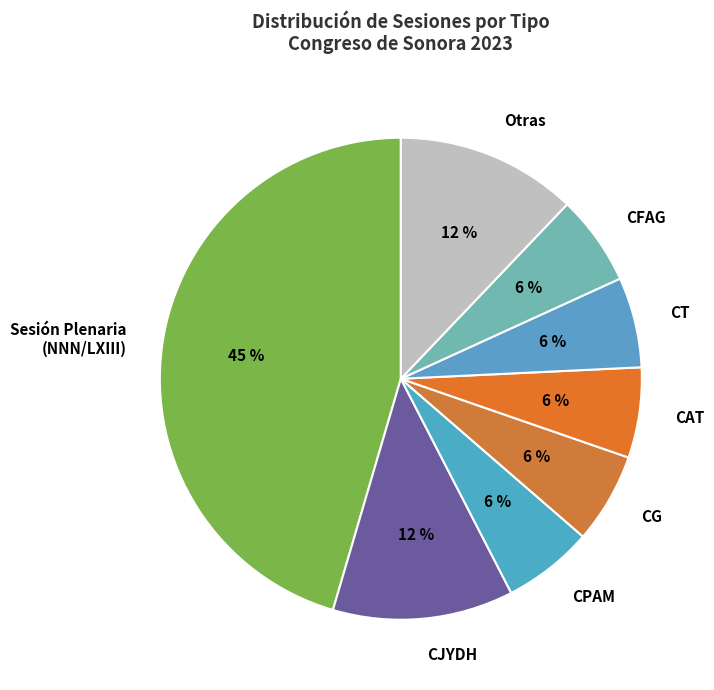

What percentage is the Sesión Plenaria (NNN/LXIII) slice, to the nearest percent?

45%